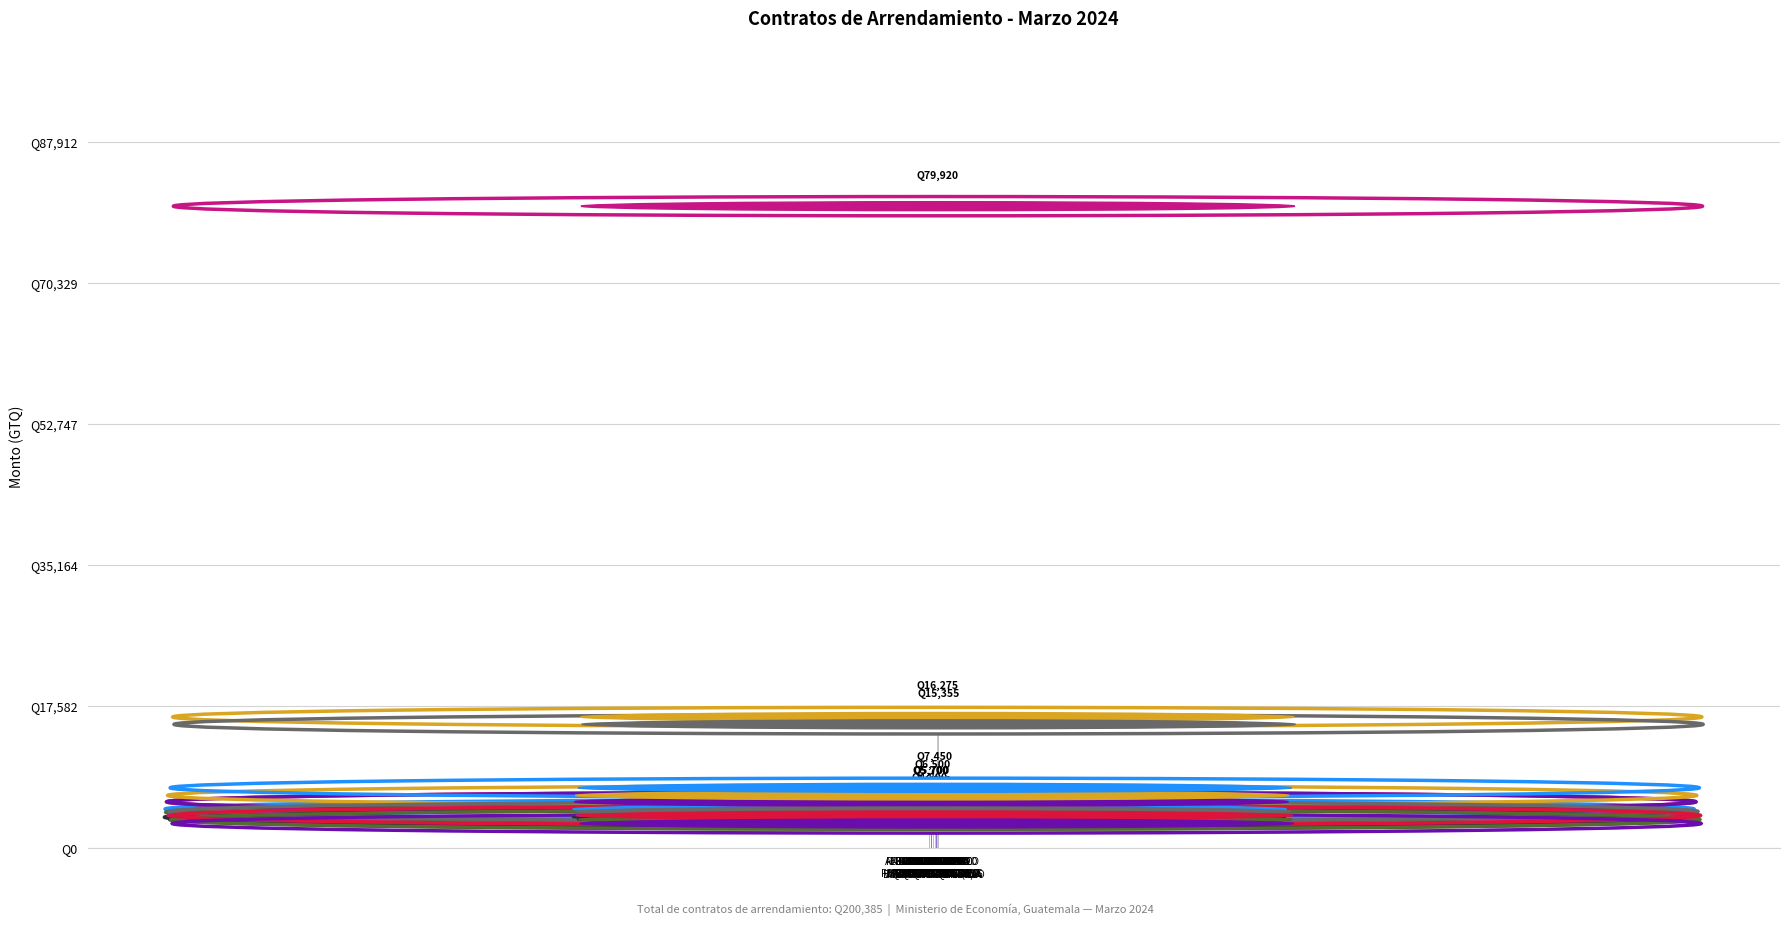

What is the ratio of the value at ANGEL ARTURO
VELASQUEZ CASTILLO to the value at ELSA MARGARITA
FERNANDEZ PEREIRA?

2.0